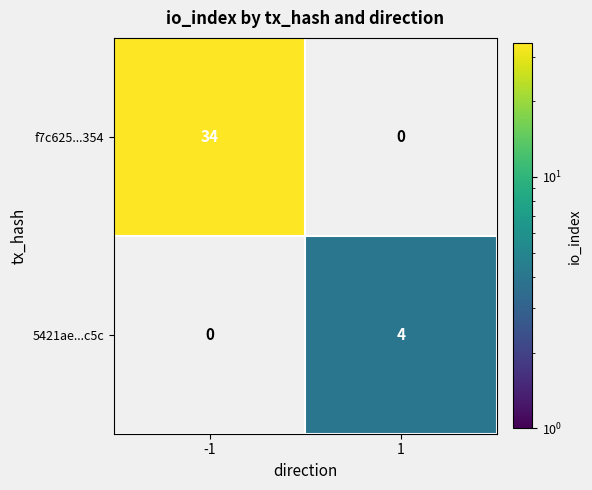

The 5421ae...c5c series shows 4 at 1. True or false?

True